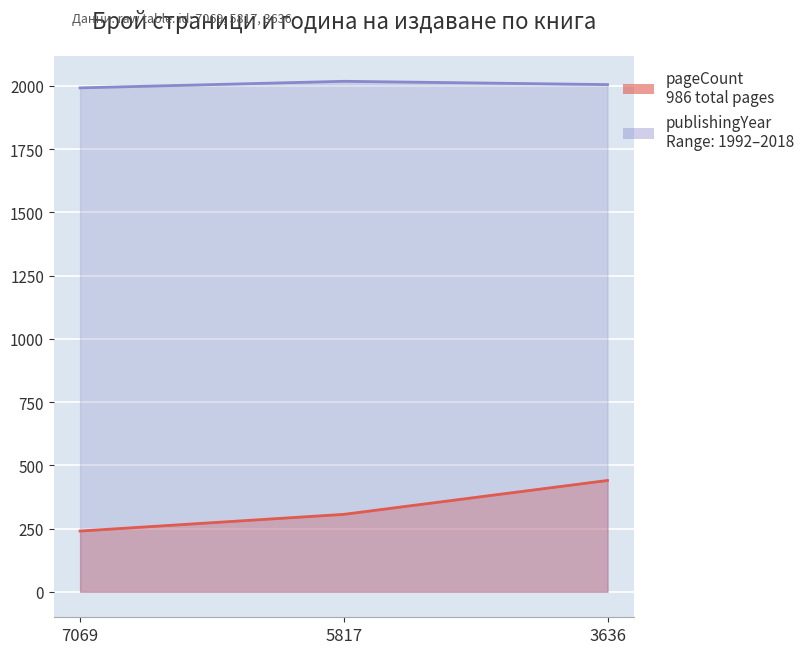

How many lines are shown in the chart?

2